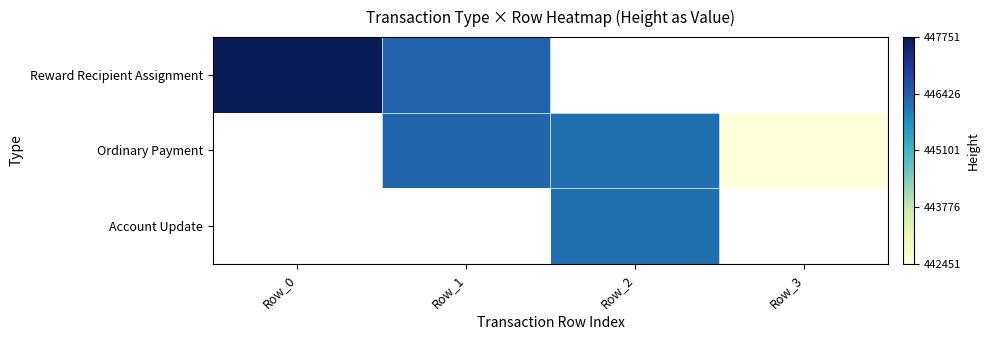

The Ordinary Payment series shows 642221.6 at Row_2. True or false?

False